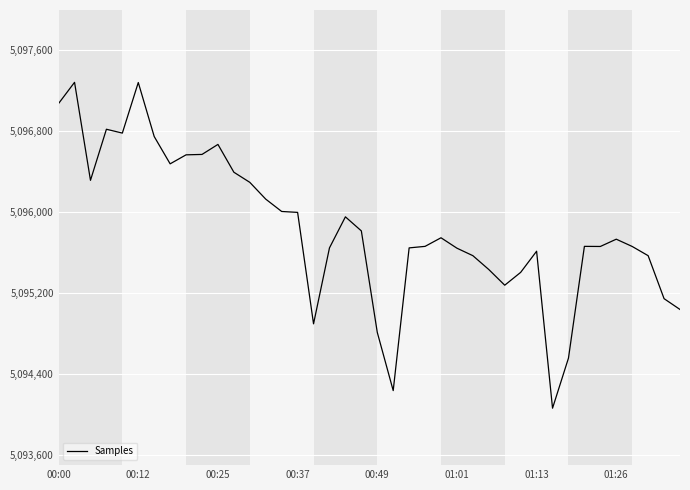

What is the difference between the maximum and minimum values?

3222